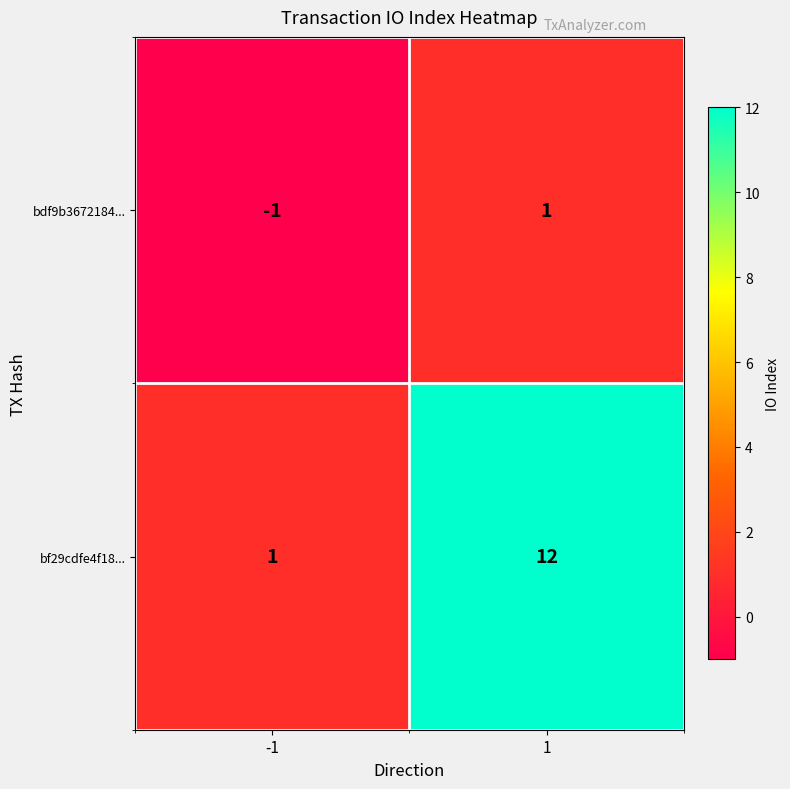

Read the bf29cdfe4f18... value at 1, to the nearest 10.

10